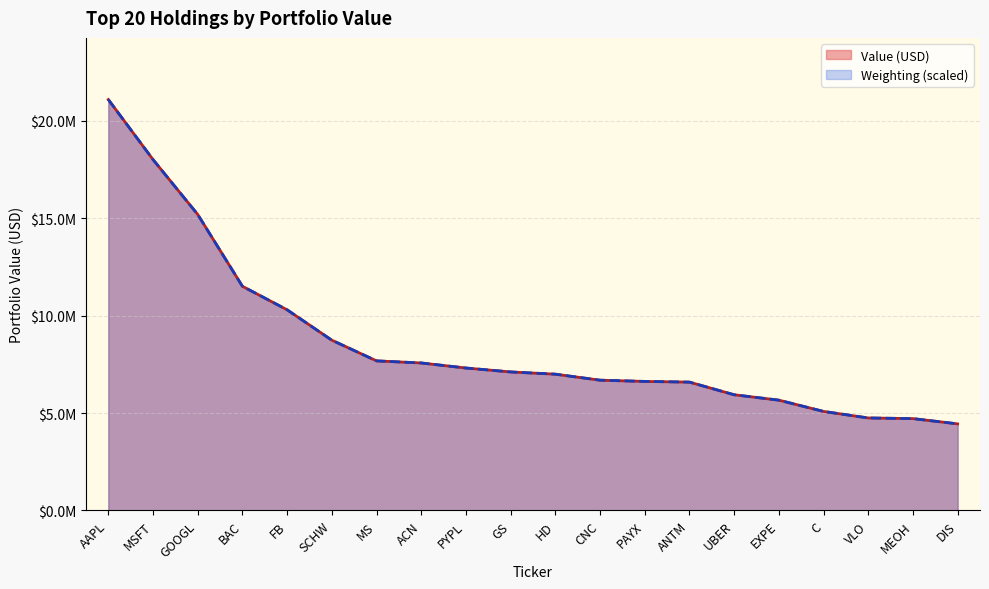

The chart shows a value of 6586000 at ANTM. True or false?

True